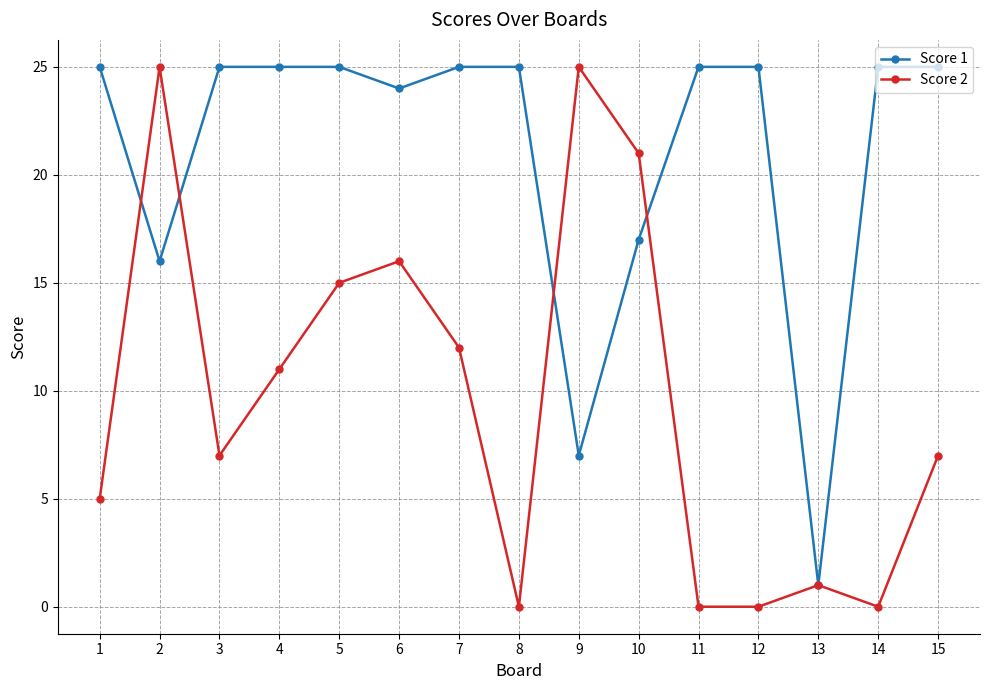

What is the sum of all Score 2 values?

145